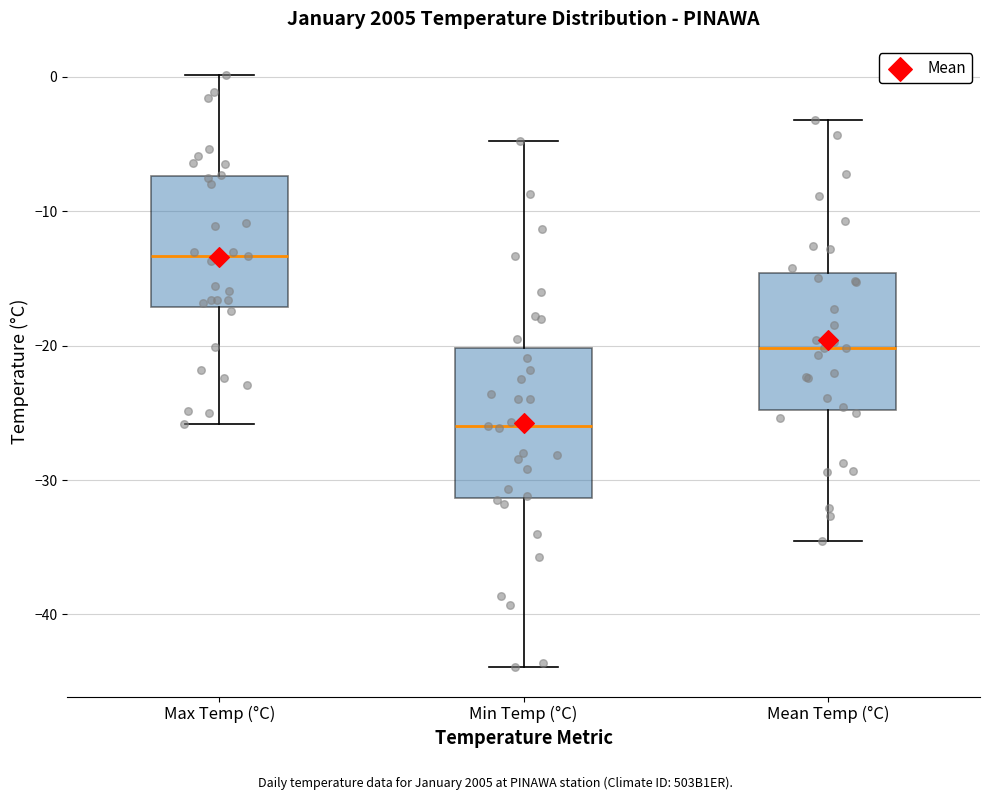

Reading left to right, read every box against the y-axis: the position of its median line, the range the box covers, and the ends of its whiskers. The values are not printed on the chart, so give them approximately, as read against the axis.

Max Temp (°C): median -13, box -17 to -7, whiskers -26 to 0
Min Temp (°C): median -26, box -31 to -20, whiskers -44 to -5
Mean Temp (°C): median -20, box -25 to -15, whiskers -34 to -3